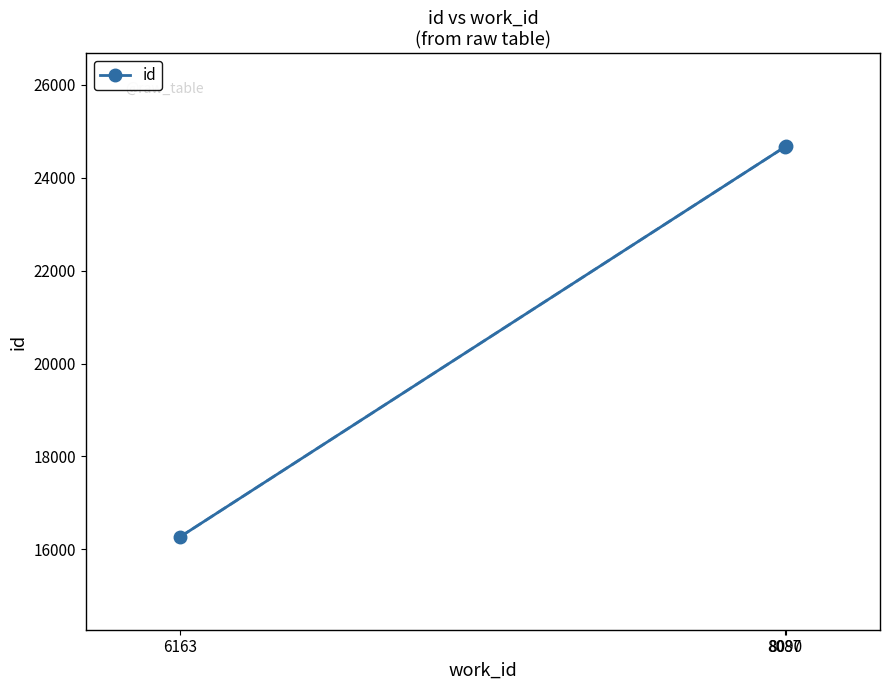

What is the greatest value displayed?

24677